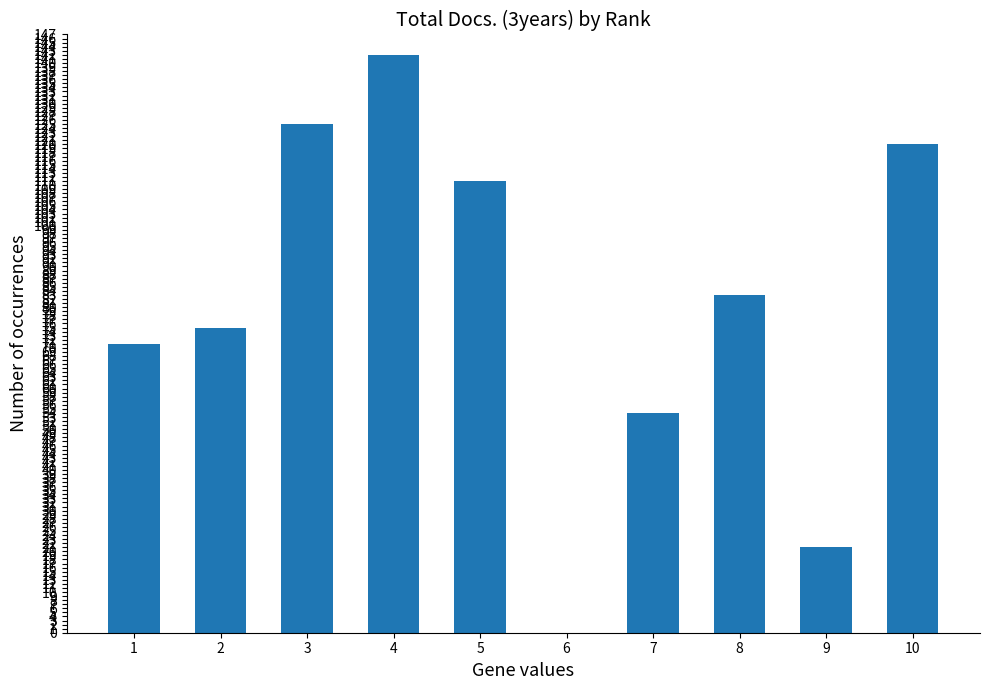

Between 3 and 5, which is larger?

3